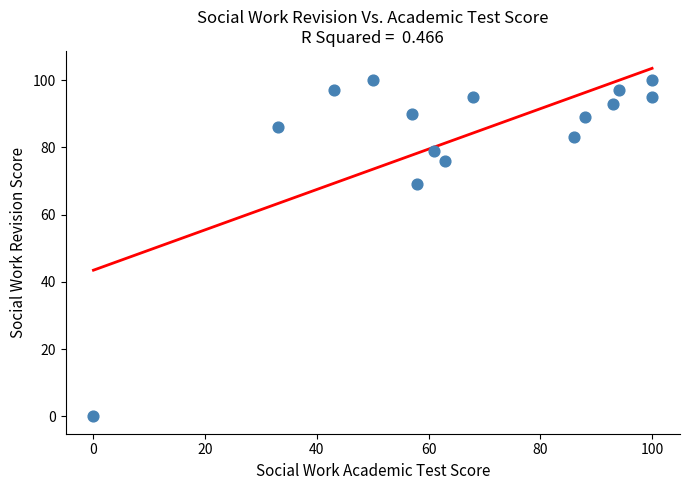

What is the range of X values (max minus min)?

100